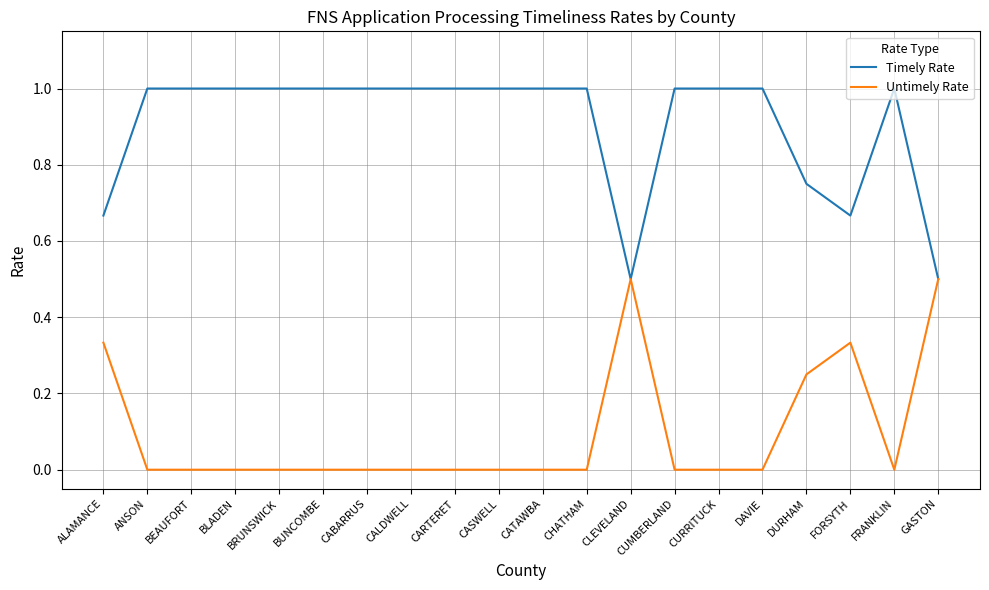

Is the value of Untimely Rate at BRUNSWICK greater than the value of Timely Rate at CATAWBA?

No